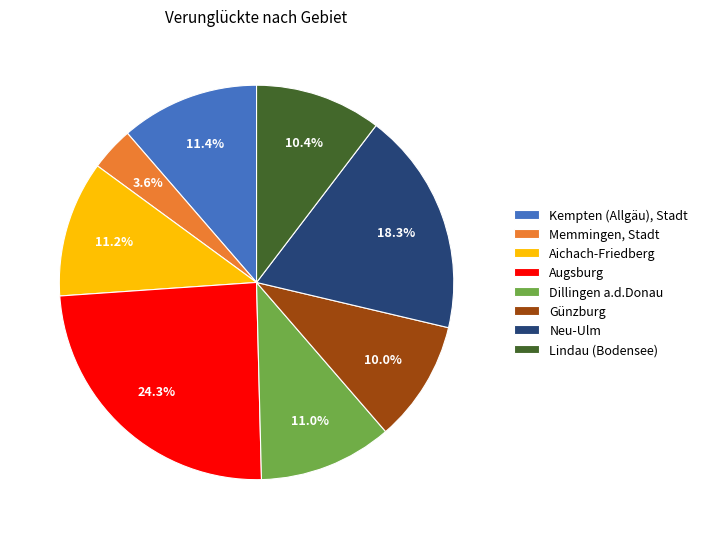

Does any single category account for the majority?

No